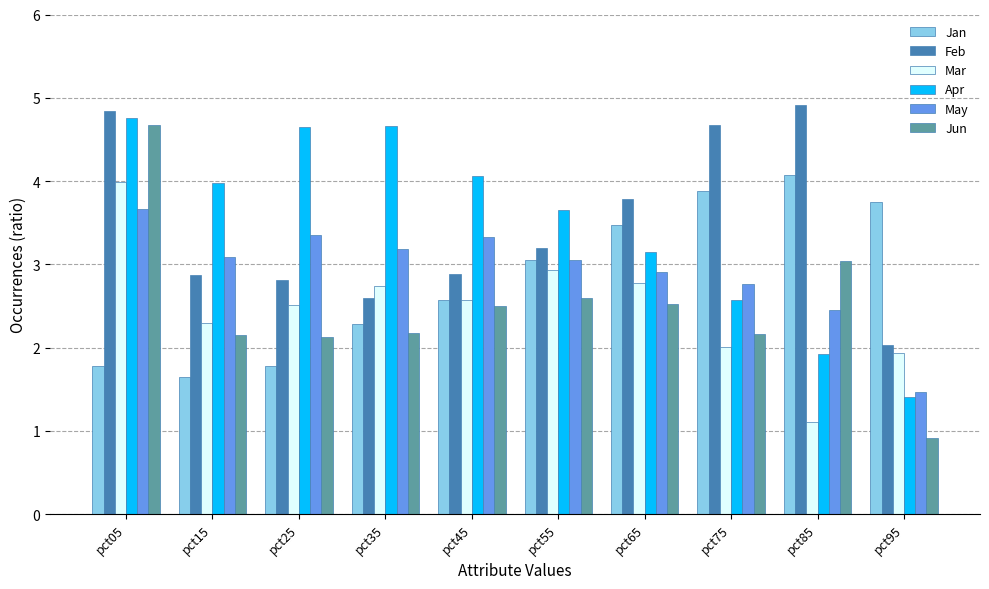

Which series has the largest range (max minus min)?

Jun